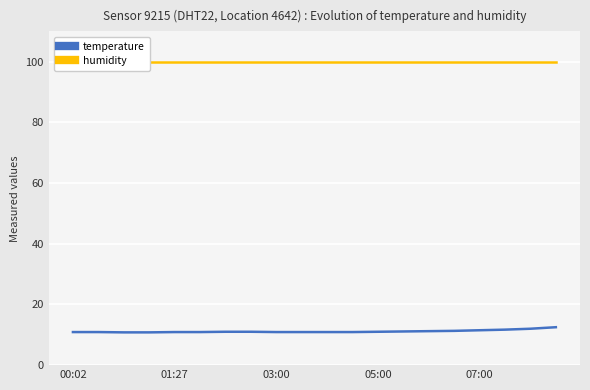

What is the average value of the humidity series?

99.9